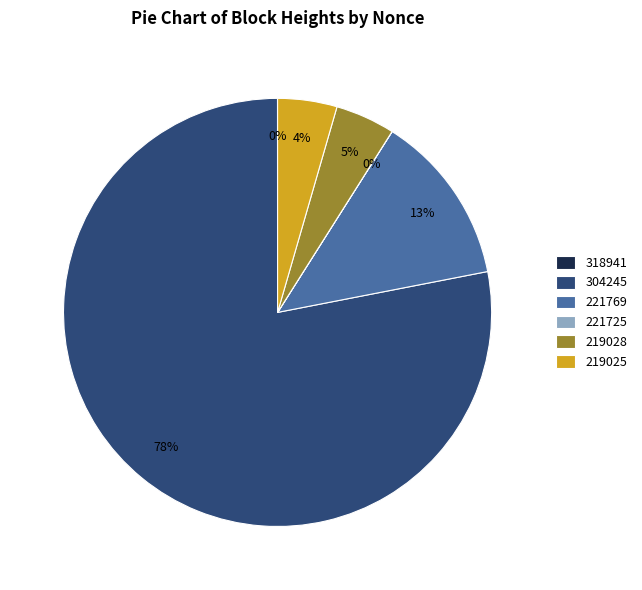

Do 219028 and 221769 together represent more than half of the pie?

No